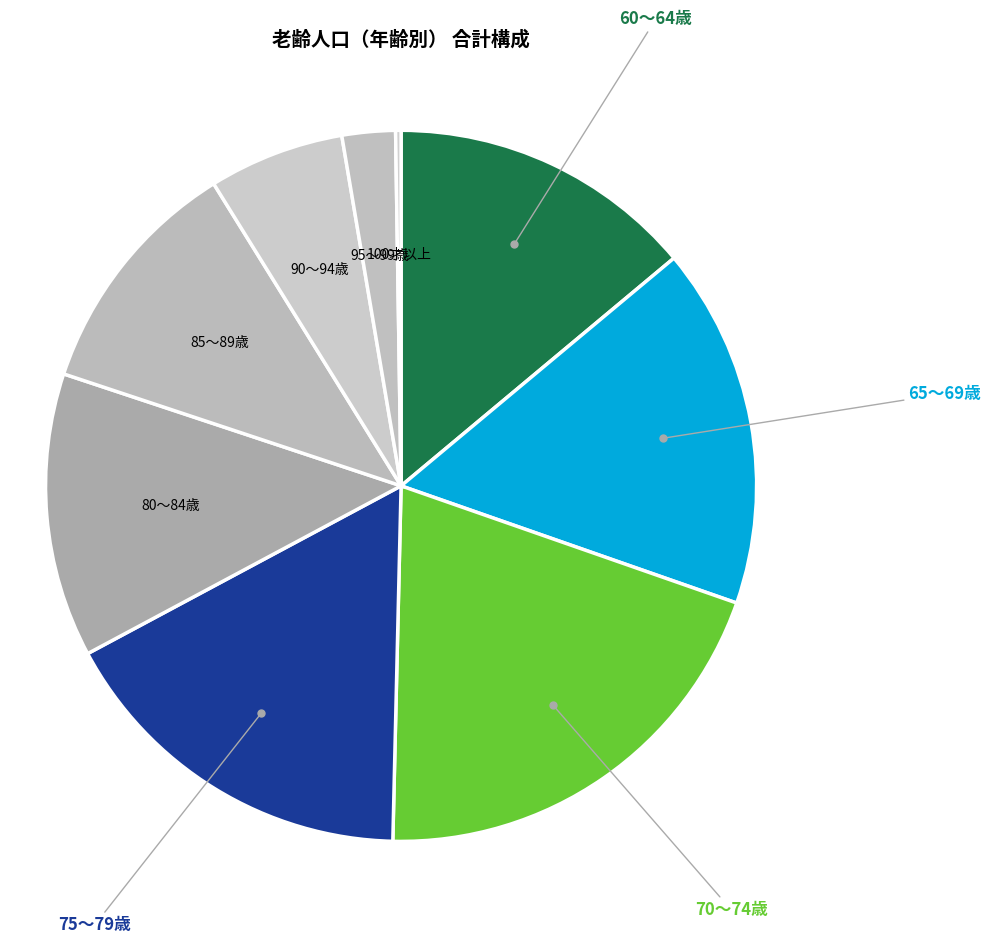

What is the largest slice in the pie chart?

70～74歳